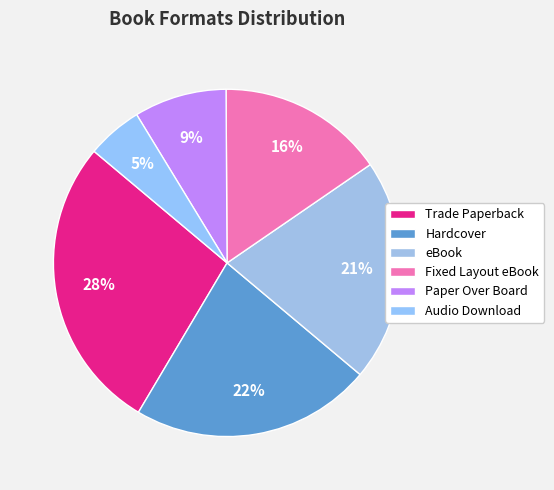

What portion of the pie excludes Trade Paperback?

72.4%